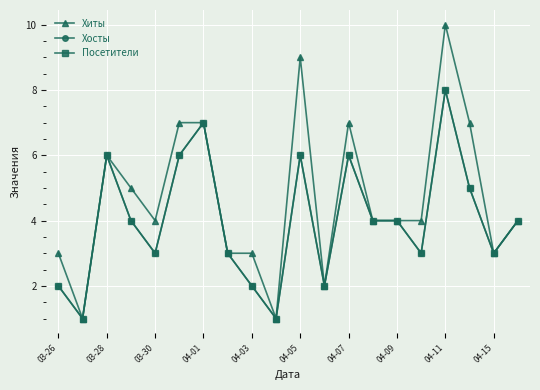

True or false: Посетители and Хосты cross at least once.

False